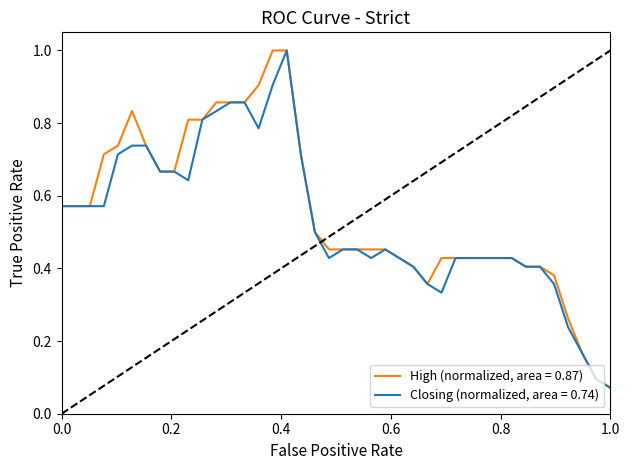

What is the highest value of the Closing (normalized, area = 0.74) series?

1.0